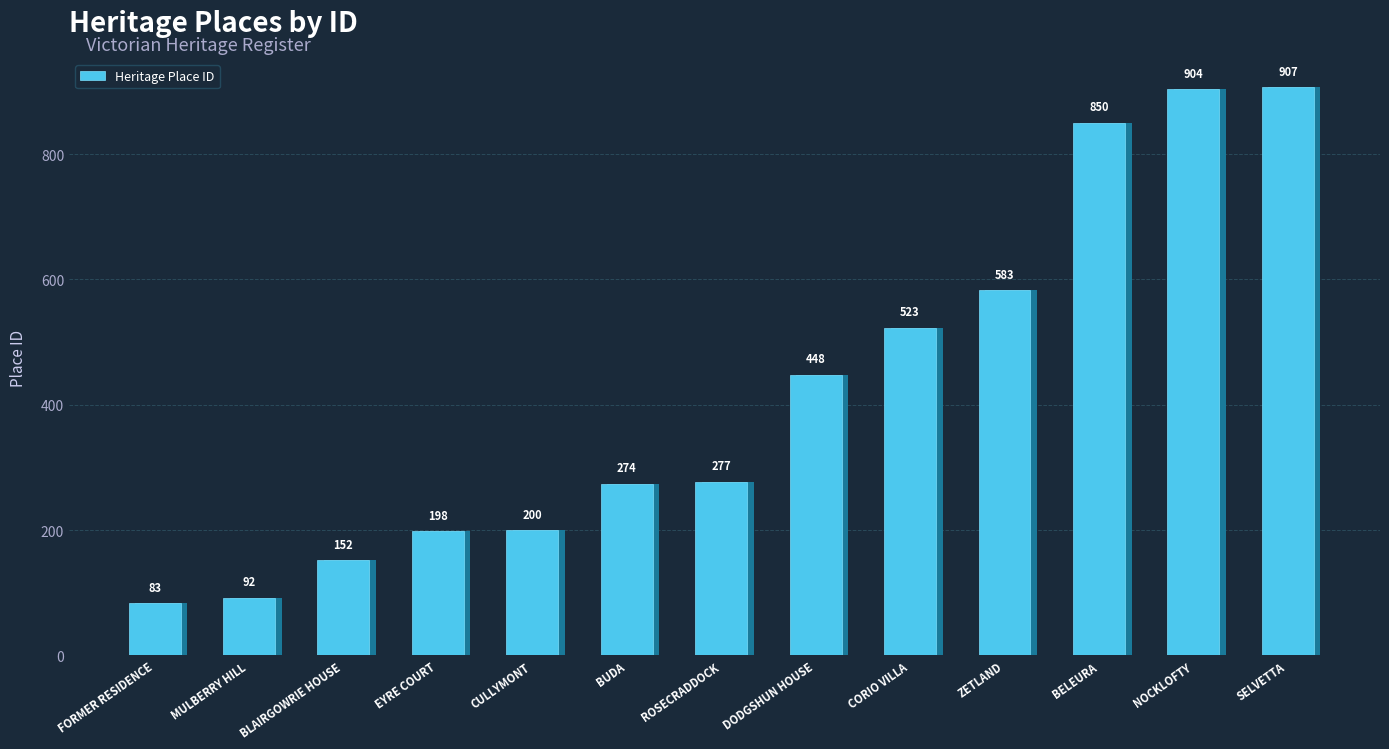

Rank the categories by value from highest to lowest.

SELVETTA, NOCKLOFTY, BELEURA, ZETLAND, CORIO VILLA, DODGSHUN HOUSE, ROSECRADDOCK, BUDA, CULLYMONT, EYRE COURT, BLAIRGOWRIE HOUSE, MULBERRY HILL, FORMER RESIDENCE